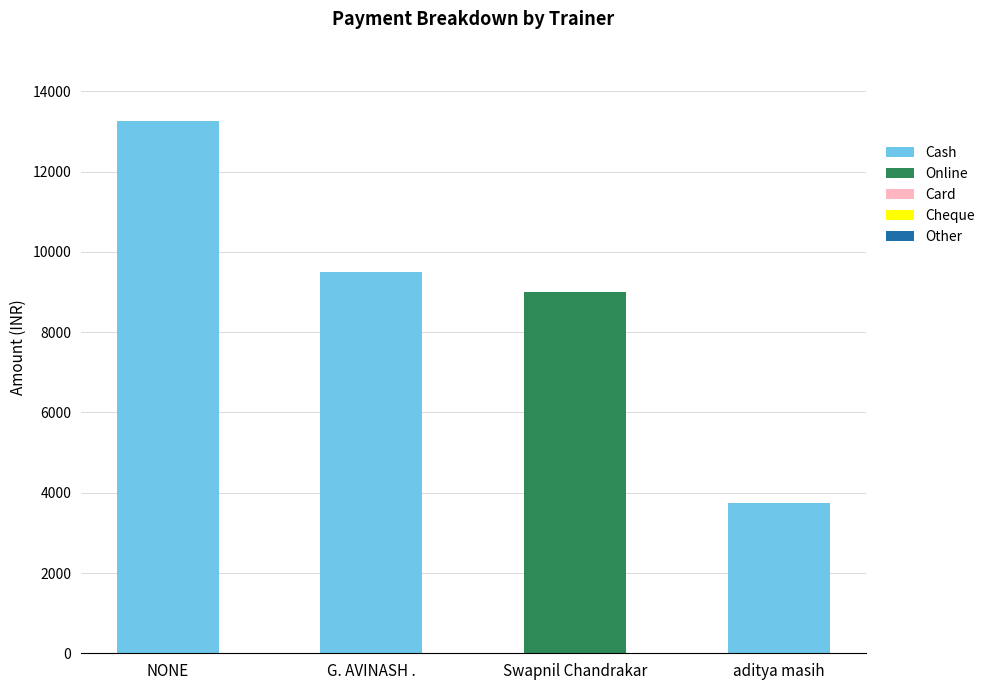

Which category has the highest value in the Cash series?

NONE